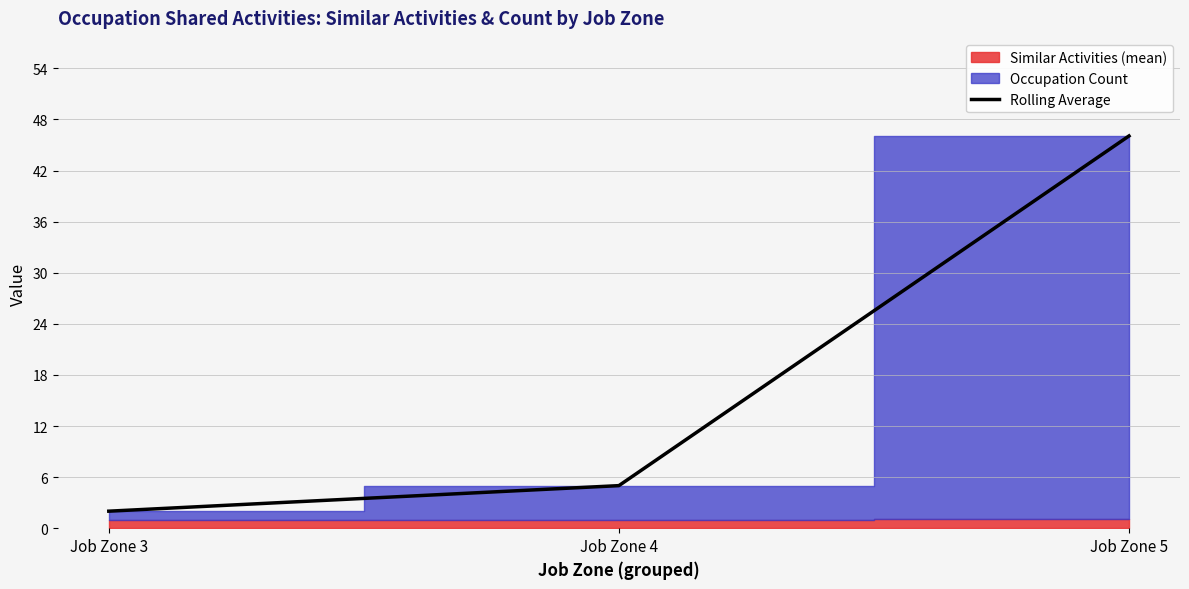

Rank the categories by value from lowest to highest.

Job Zone 3, Job Zone 4, Job Zone 5